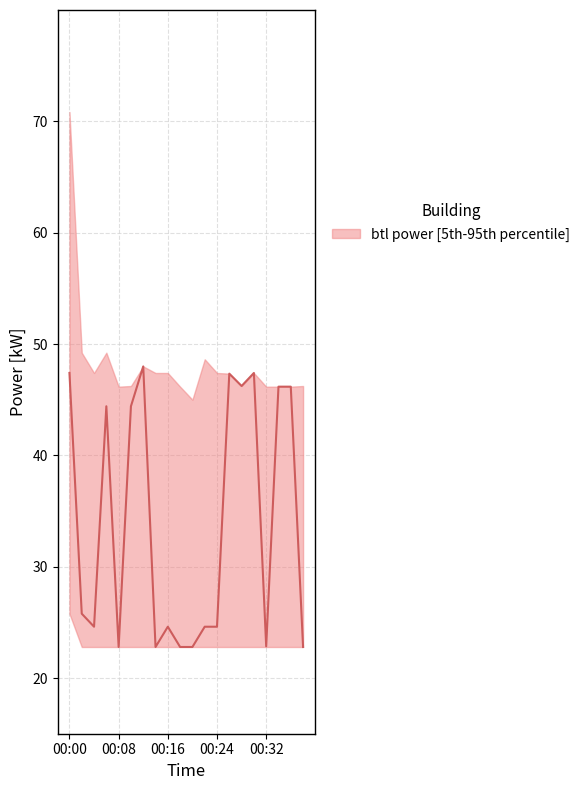

What is the sum of the power_lower values at 00:34 and 00:22?

45.6